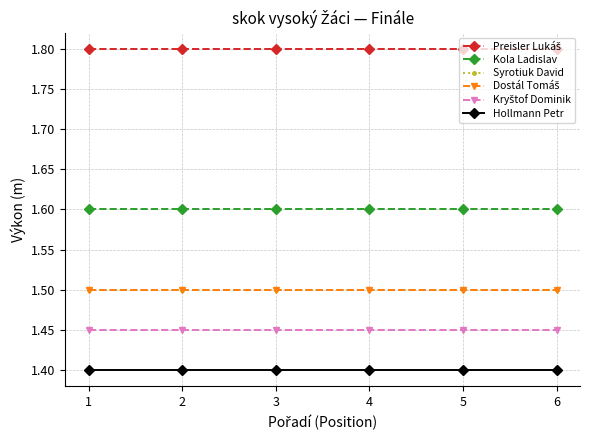

List the series in order of their peak value, lowest first.

Hollmann Petr, Kryštof Dominik, Syrotiuk David, Dostál Tomáš, Kola Ladislav, Preisler Lukáš